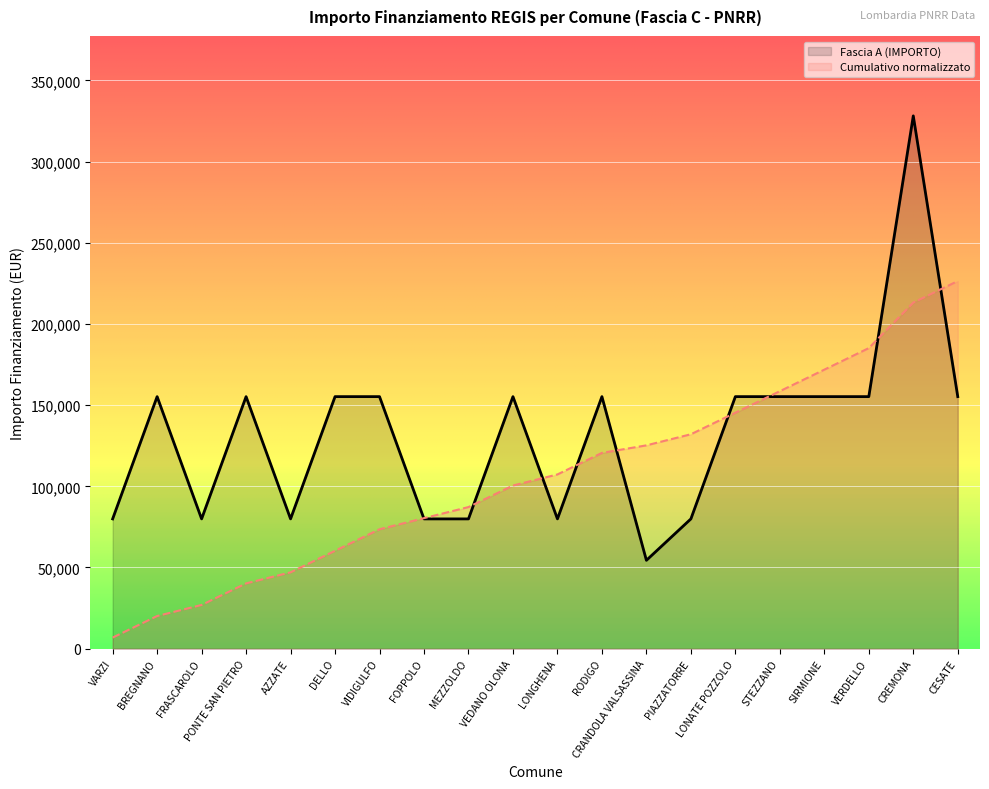

What is the difference between the values at AZZATE and BREGNANO?

75312